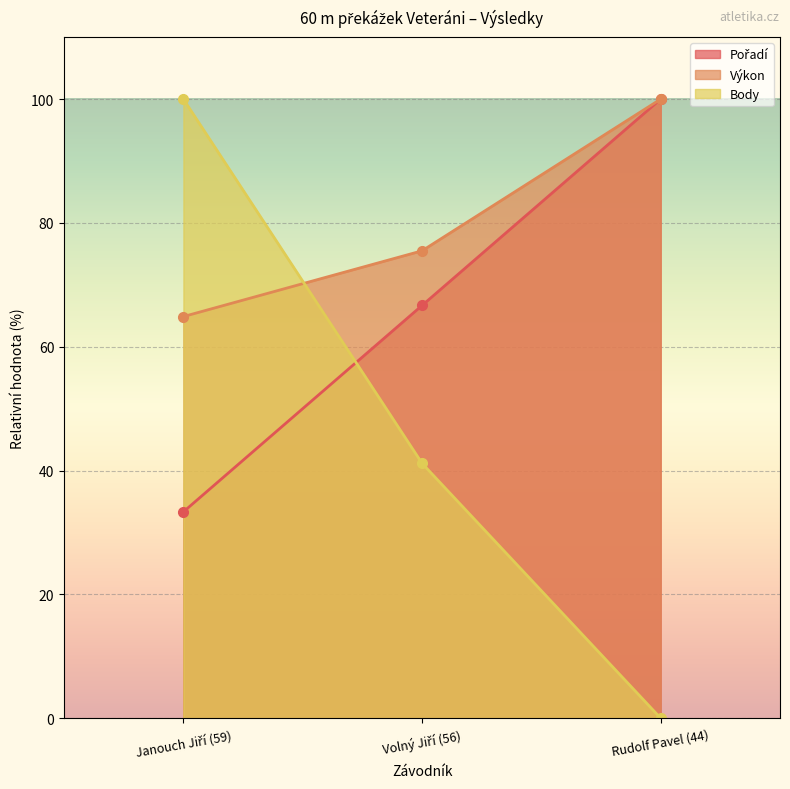

Between Janouch Jiří (59) and Volný Jiří (56), which series saw the biggest shift?

Body